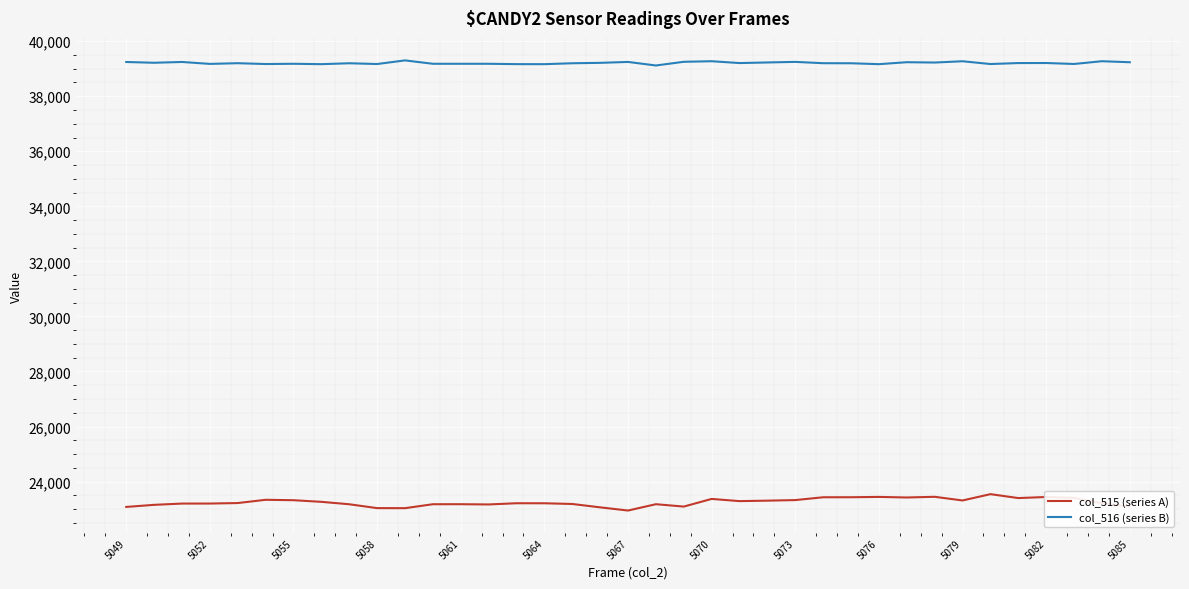

How many lines are shown in the chart?

2